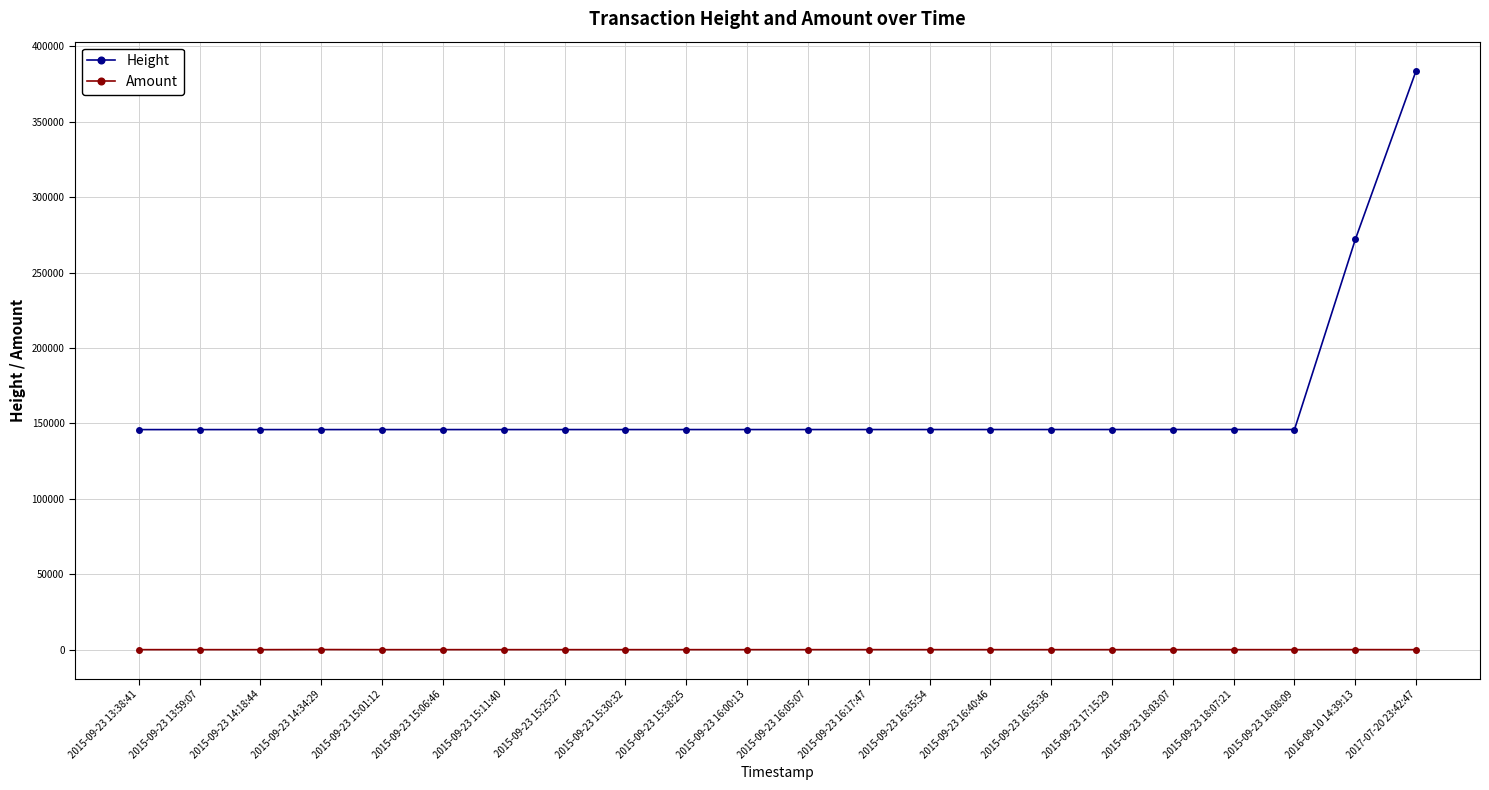

Is the value of Height at 2015-09-23 15:06:46 greater than the value of Amount at 2015-09-23 15:30:32?

Yes